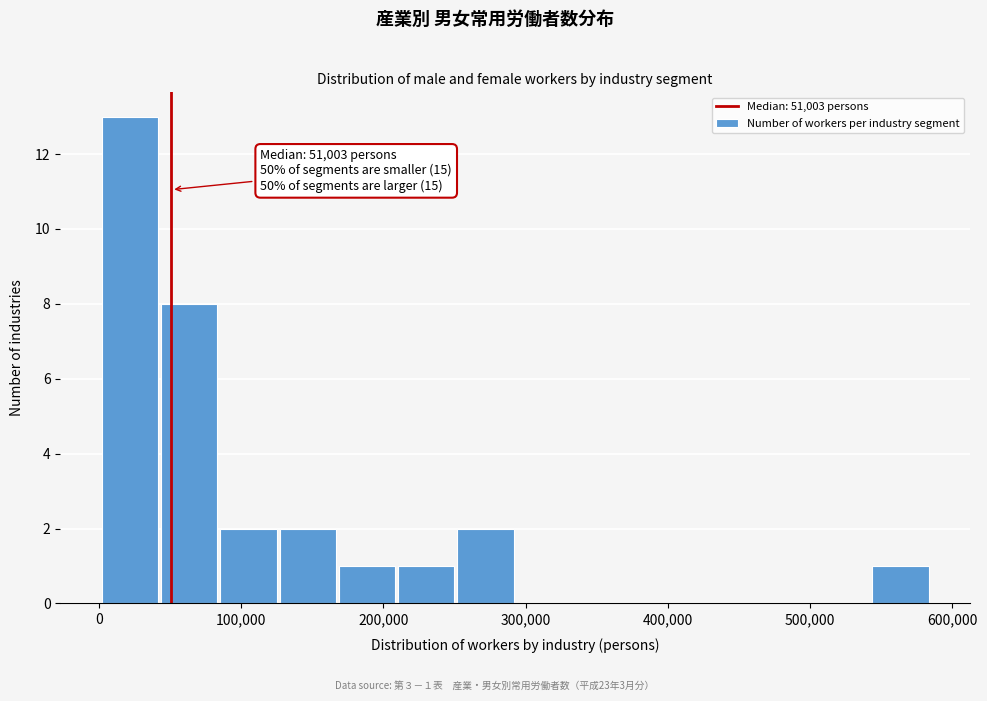

Which range on the x-axis has the tallest bar?

0 to 40000